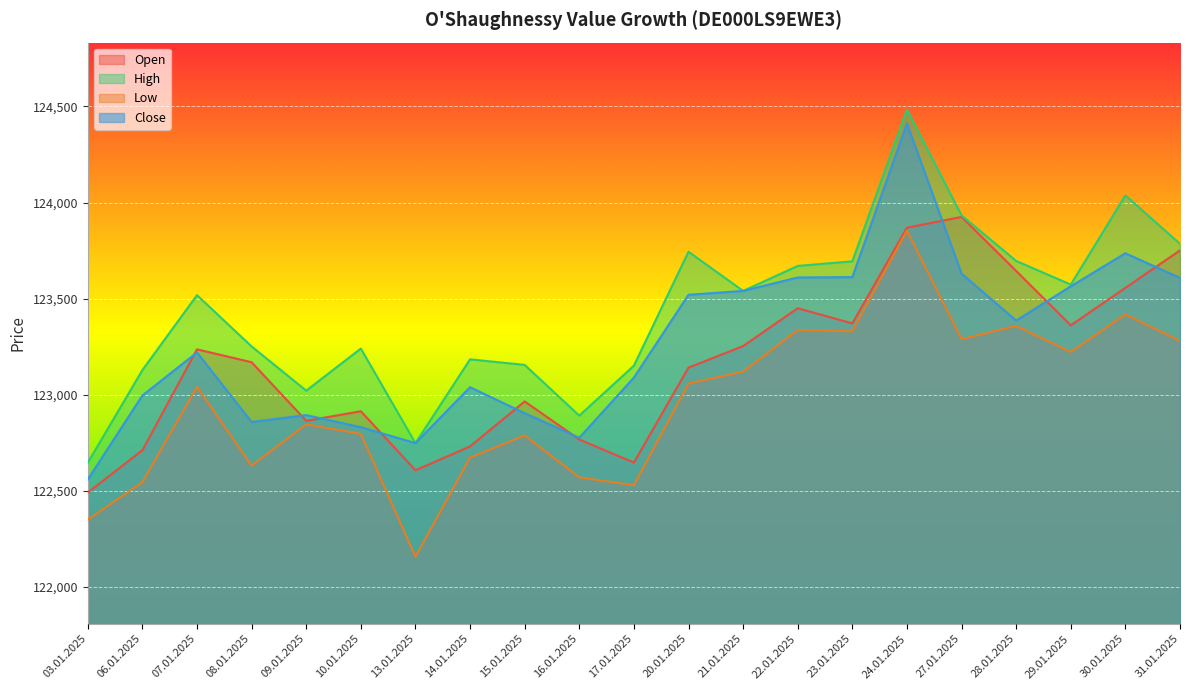

At 16.01.2025, list the series in order from largest to smallest.

High, Close, Open, Low